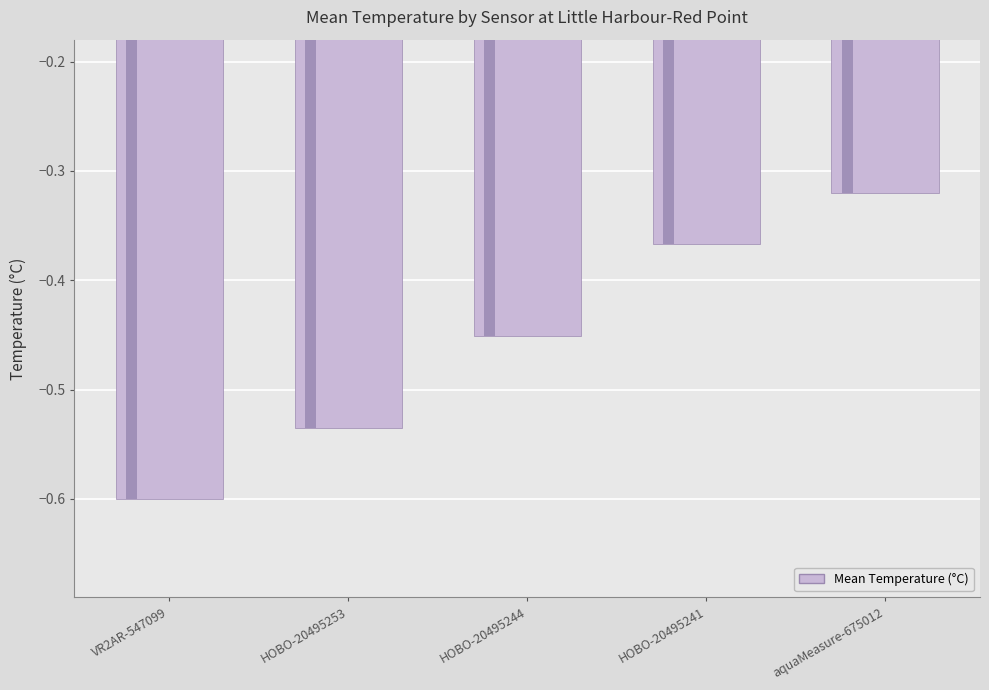

Does the chart contain stacked bars?

No